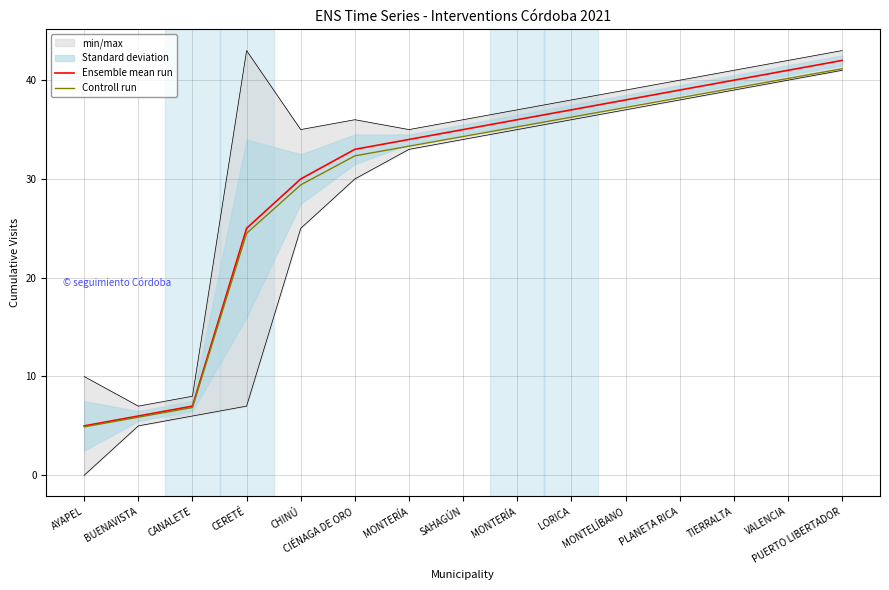

List the series in order of their peak value, highest first.

Ensemble mean run, Controll run